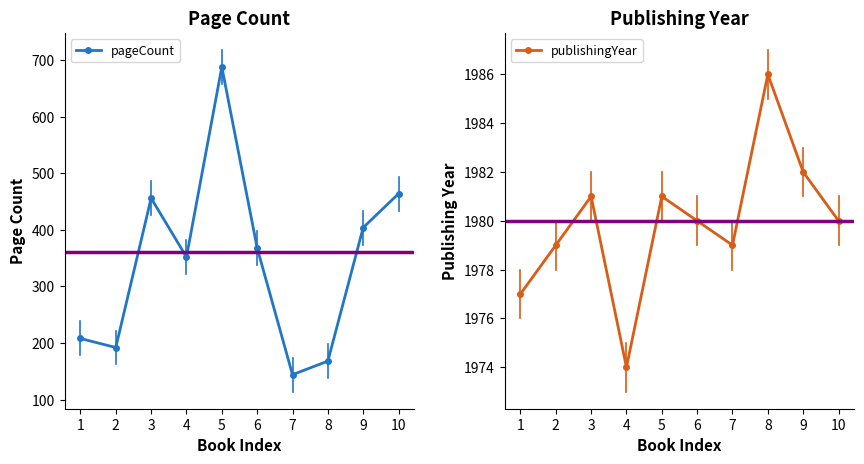

The pageCount series shows 464 at 10. True or false?

True